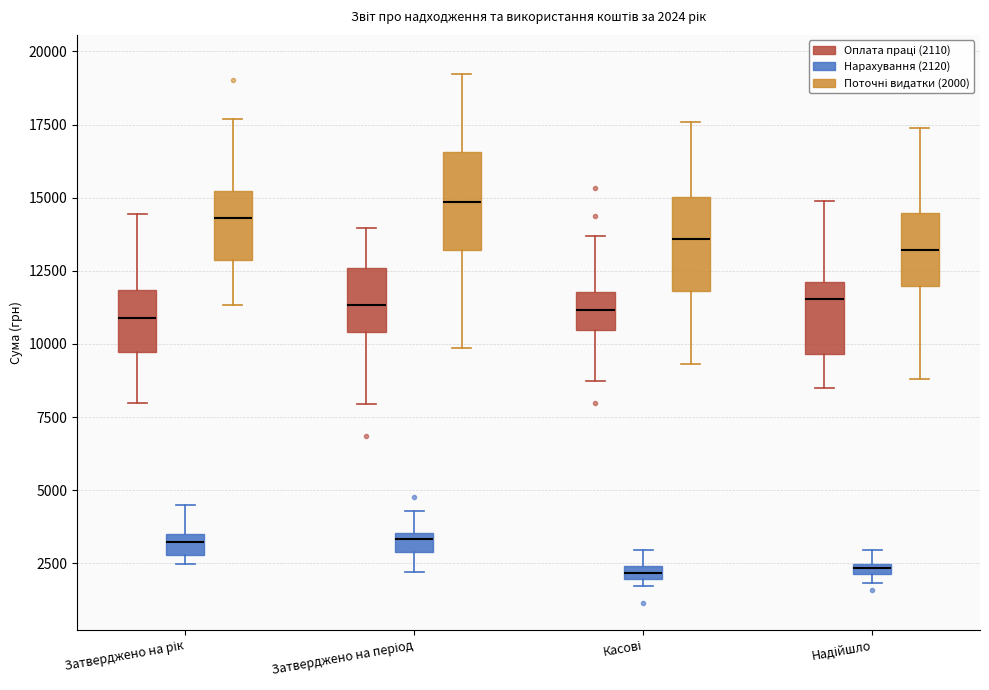

Which box's median line is the highest?

Затверджено на період (Поточні видатки (2000))